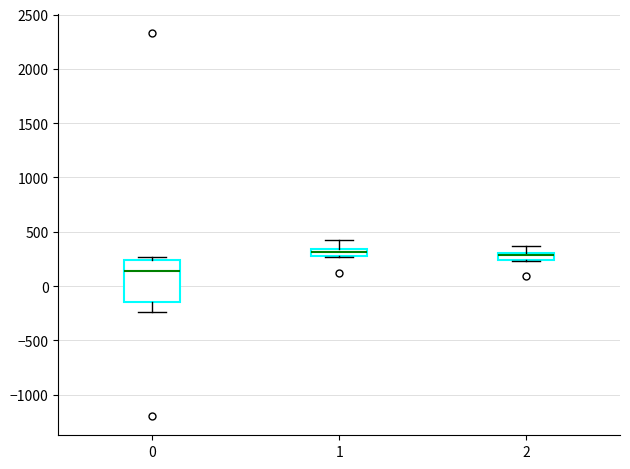

Where does the median line of the box at x = 0 sit on the y-axis? The values are not printed on the chart, so give them approximately, as read against the axis.

150